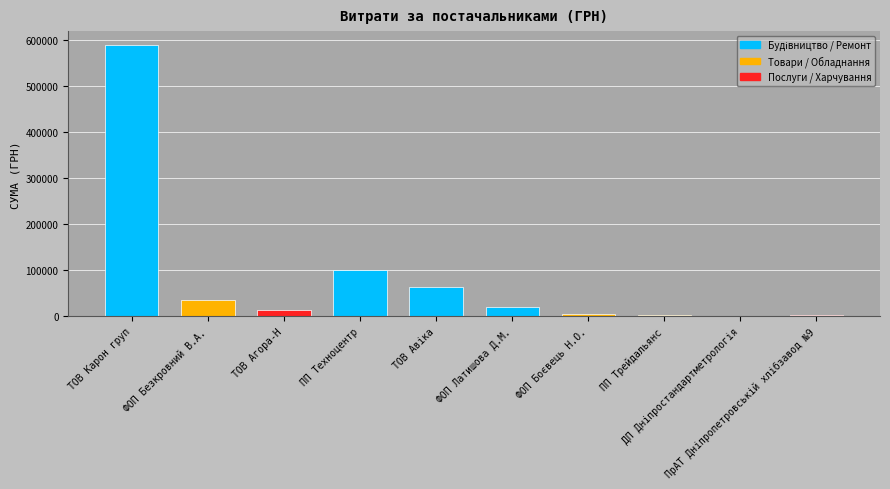

How many data points does each series have?

10